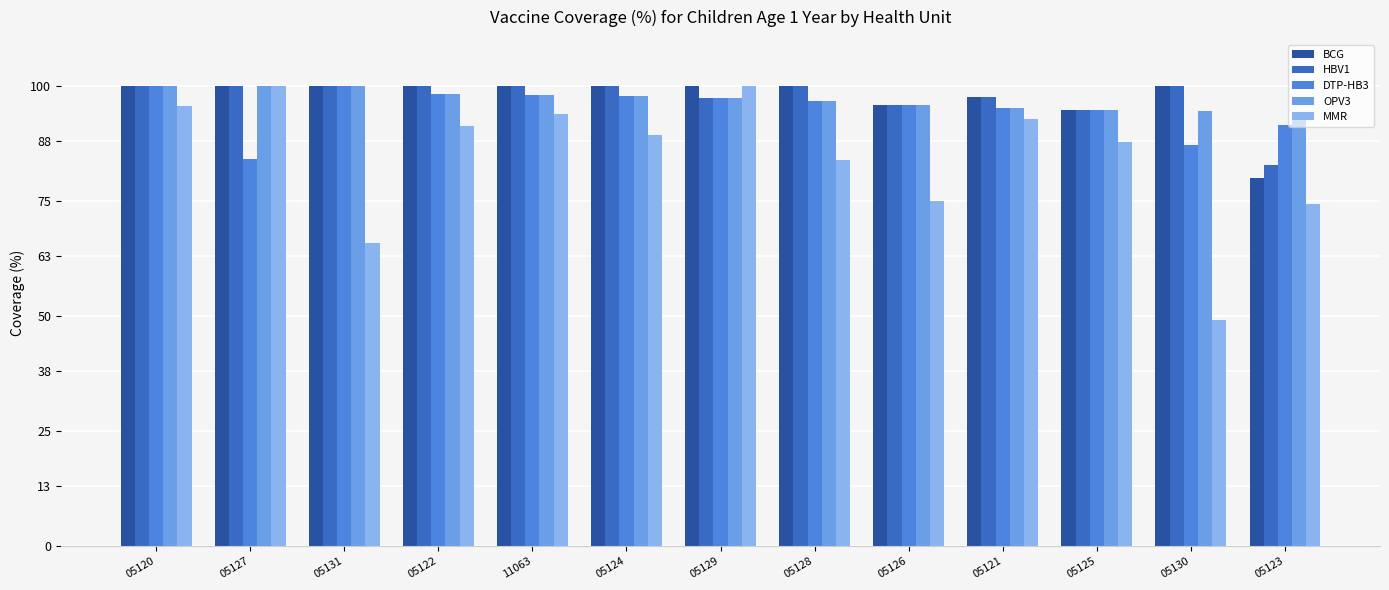

At 05120, list the series in order from largest to smallest.

BCG, HBV1, DTP-HB3, OPV3, MMR